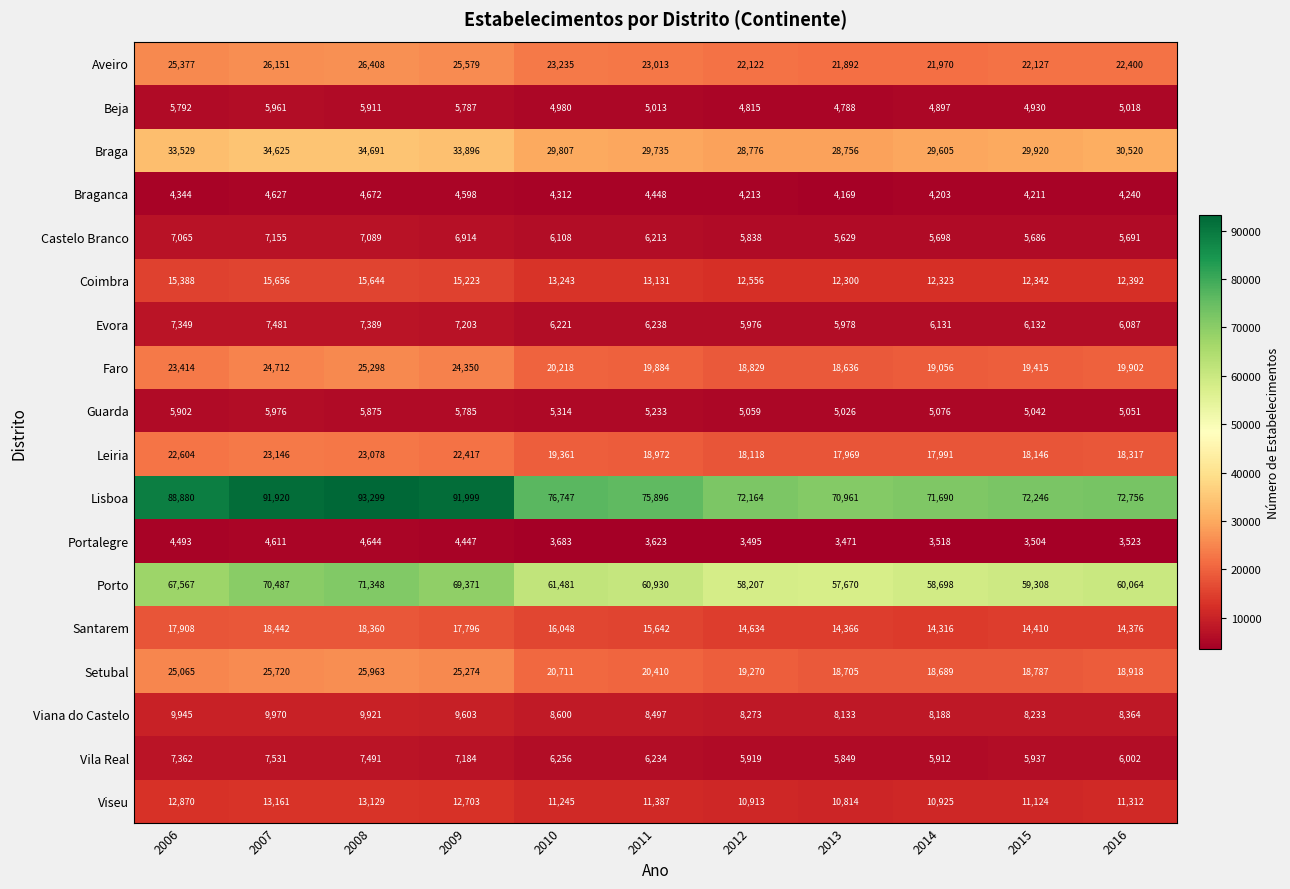

At which label does Braganca reach its peak?

2008